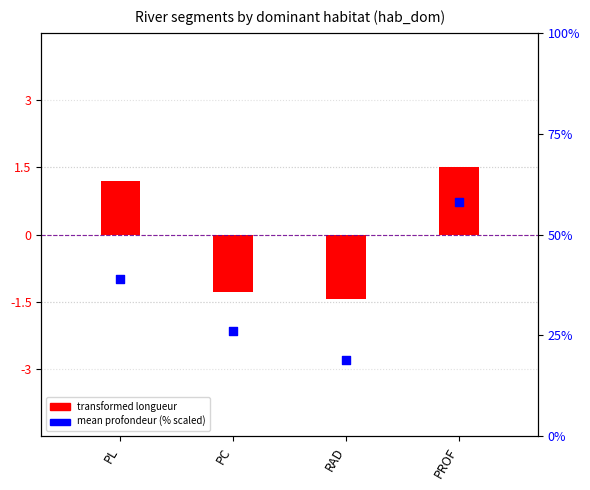

What are all the series names shown in the legend?

transformed longueur, mean profondeur (scaled %)